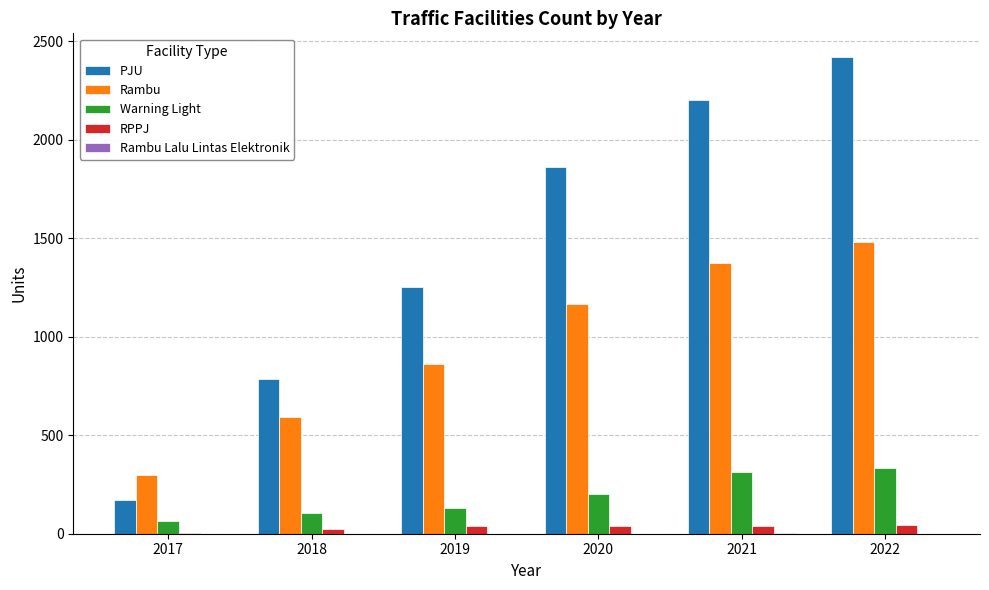

What is the maximum value shown in the chart?

2418